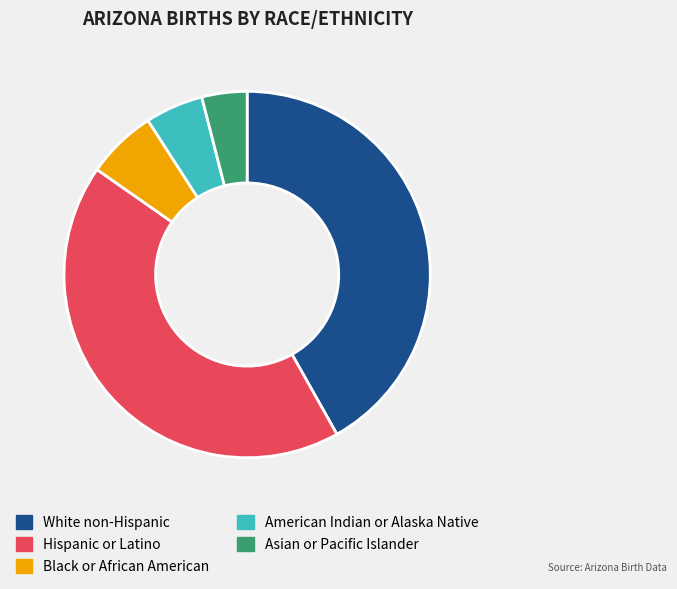

Does any single category account for the majority?

No